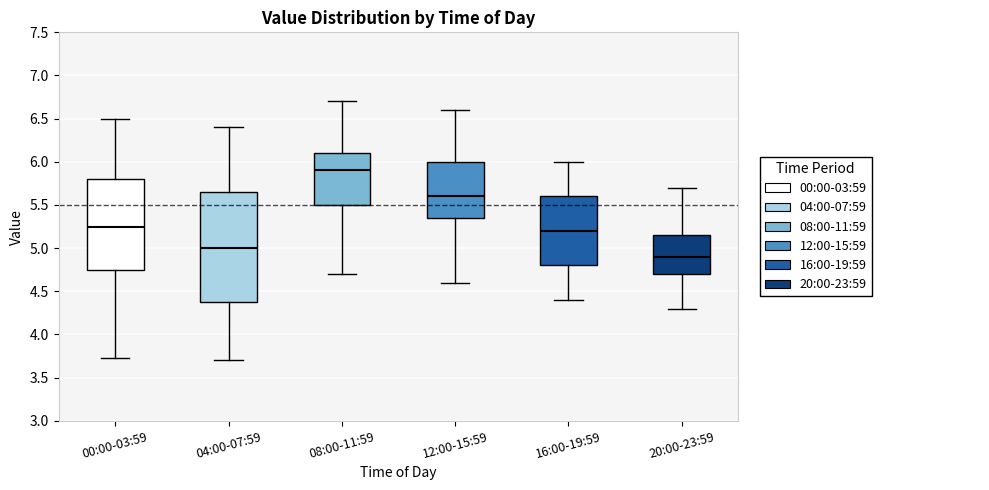

Reading left to right, transcribe this box plot: for each box, give where its median line is, the range the box spans, and where its two whiskers end, as read against the y-axis. The values are not printed on the chart, so give them approximately, as read against the axis.

00:00-03:59: median 5.25, box 4.75 to 5.80, whiskers 3.75 to 6.50
04:00-07:59: median 5.00, box 4.40 to 5.65, whiskers 3.70 to 6.40
08:00-11:59: median 5.90, box 5.50 to 6.10, whiskers 4.70 to 6.70
12:00-15:59: median 5.60, box 5.35 to 6.00, whiskers 4.60 to 6.60
16:00-19:59: median 5.20, box 4.80 to 5.60, whiskers 4.40 to 6.00
20:00-23:59: median 4.90, box 4.70 to 5.15, whiskers 4.30 to 5.70